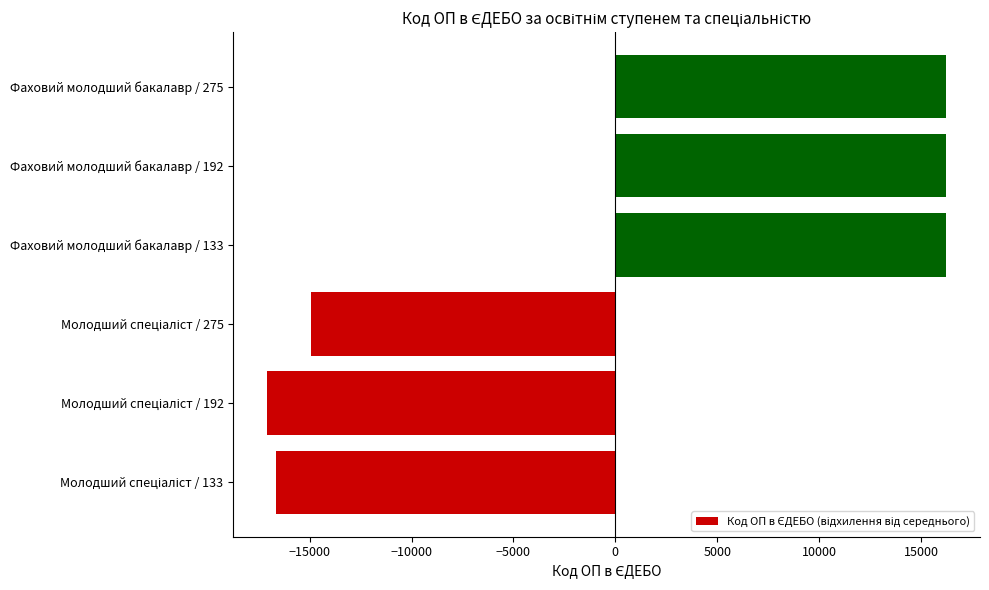

Read the value at Фаховий молодший бакалавр / 192.

16225.3